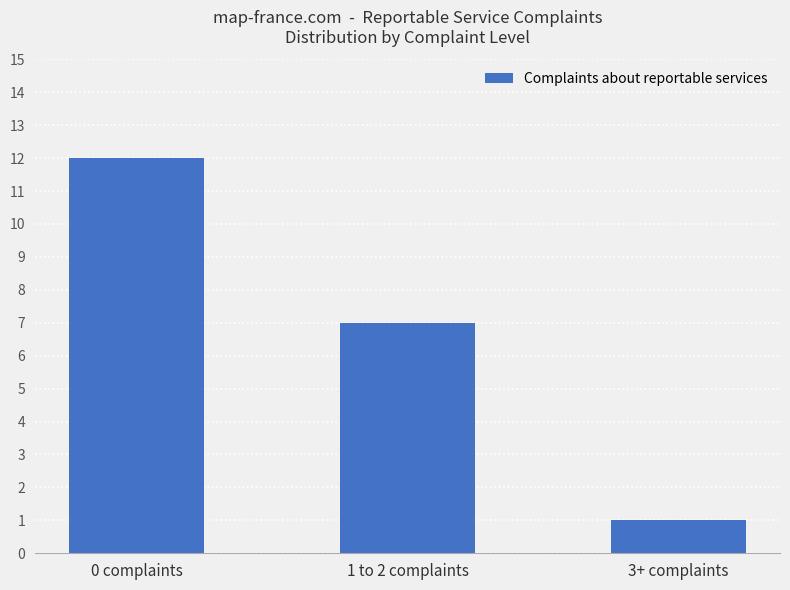

Rank the categories by value from highest to lowest.

0 complaints, 1 to 2 complaints, 3+ complaints